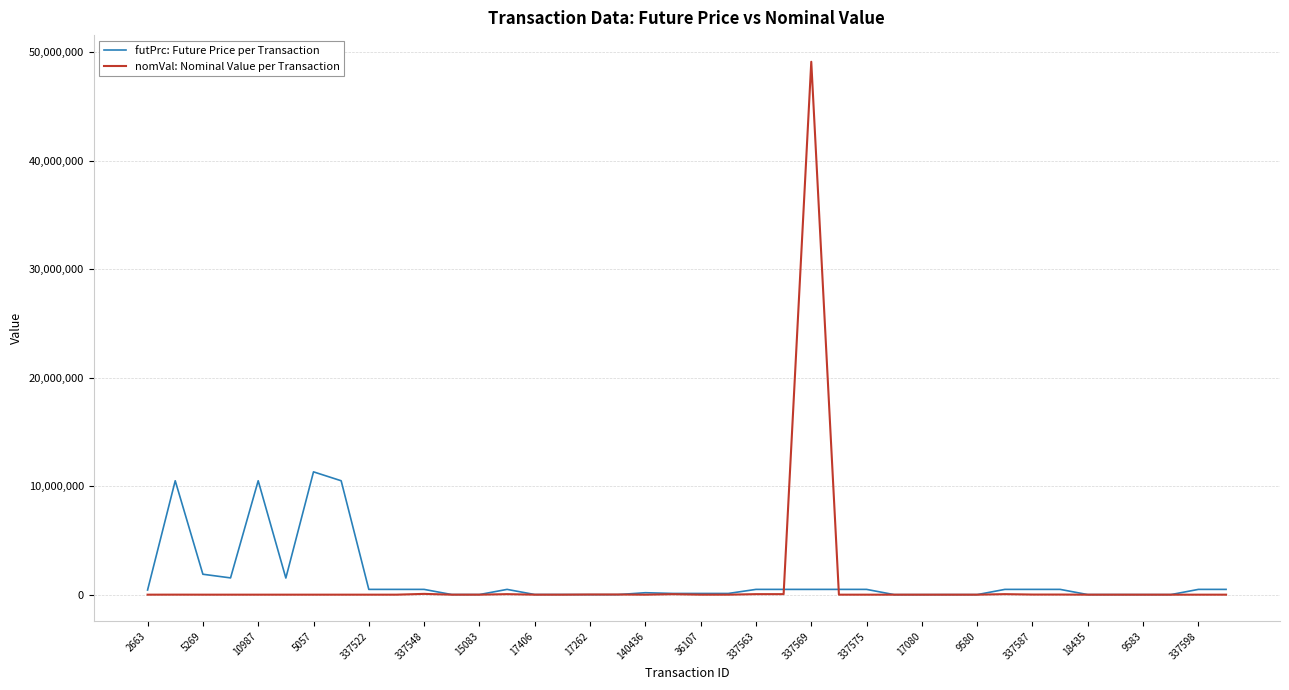

Which series has the largest range (max minus min)?

nomVal: Nominal Value per Transaction